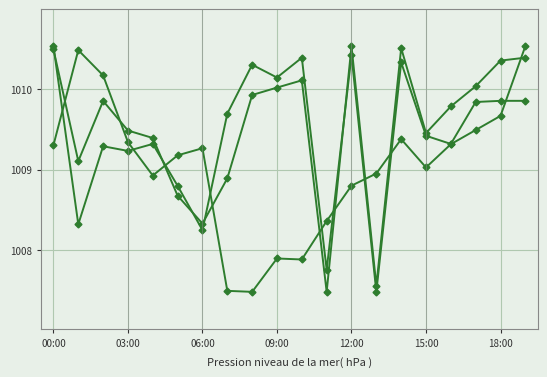

The value of humidity at 10 is 1776.4. True or false?

False